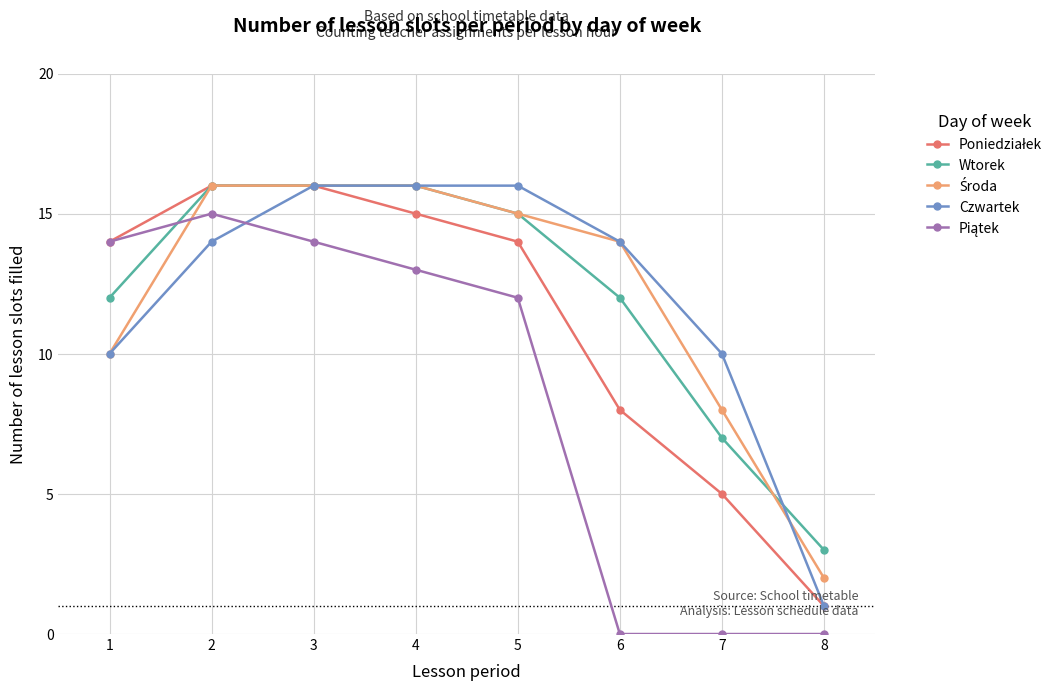

What is the sum of all Wtorek values?

97